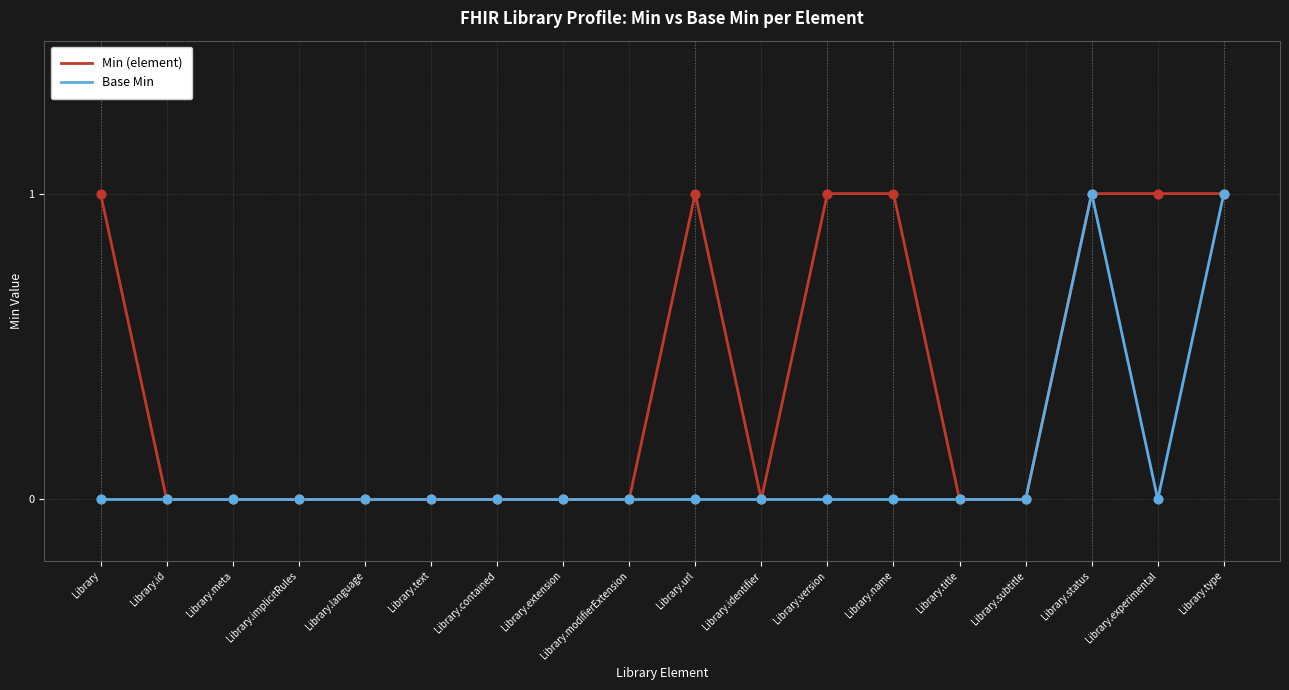

Is the value of Min (element) at Library.type greater than the value of Base Min at Library.extension?

Yes